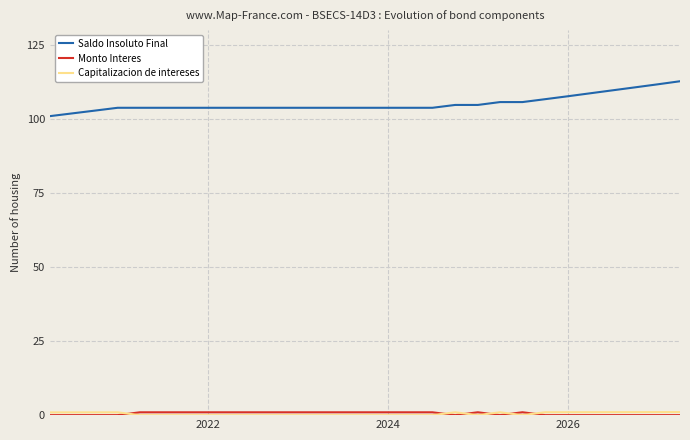

Which series has the largest total across all categories?

Saldo Insoluto Final